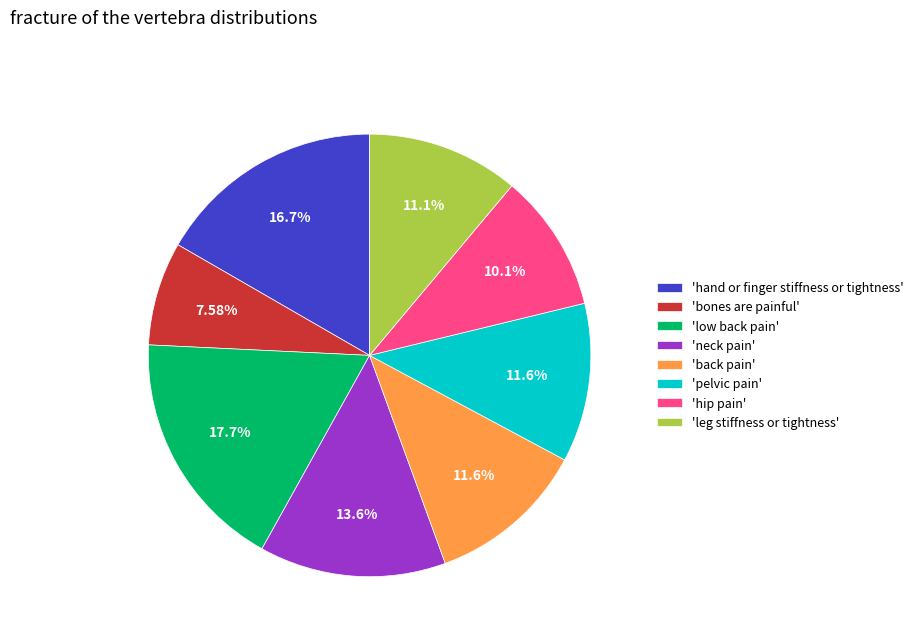

Is there any slice that represents more than half of the pie?

No